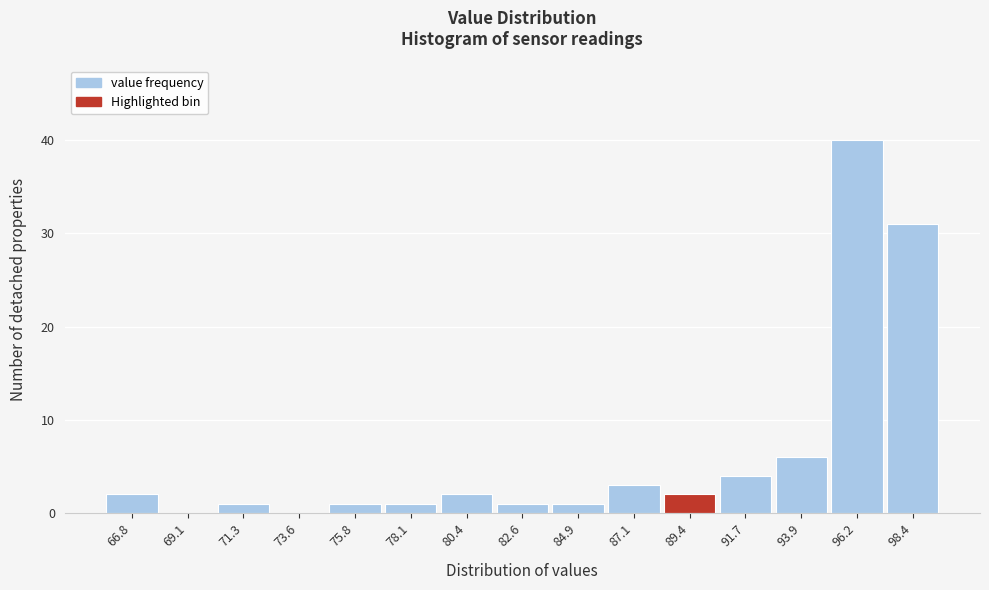

Reading left to right, transcribe all the data shown in this chart.

66.8=2	69.1=0	71.3=1	73.6=0	75.8=1	78.1=1	80.4=2	82.6=1	84.9=1	87.1=3	89.4=2	91.7=4	93.9=6	96.2=40	98.4=31